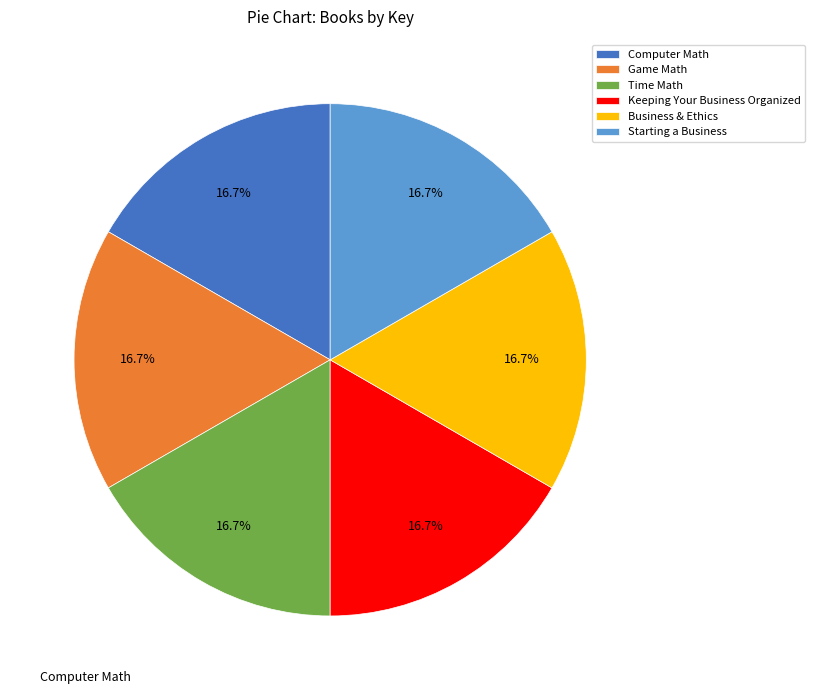

Is it true that Game Math is 17% of the pie?

True